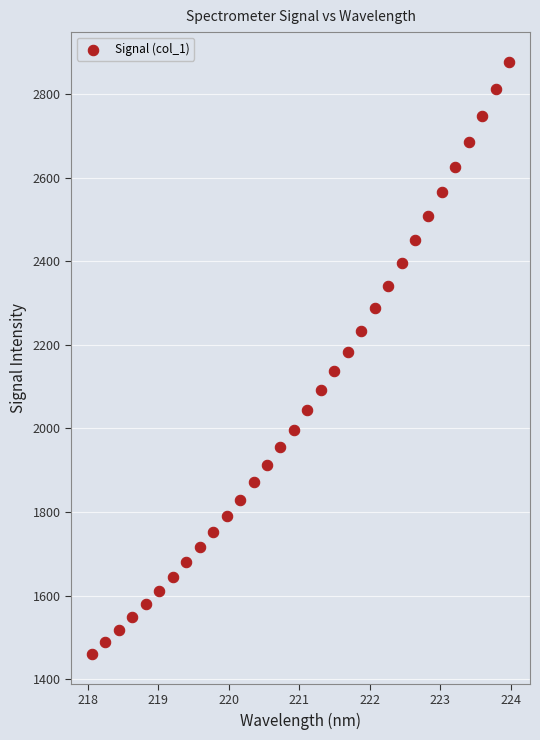

What is the range of X values (max minus min)?

5.9